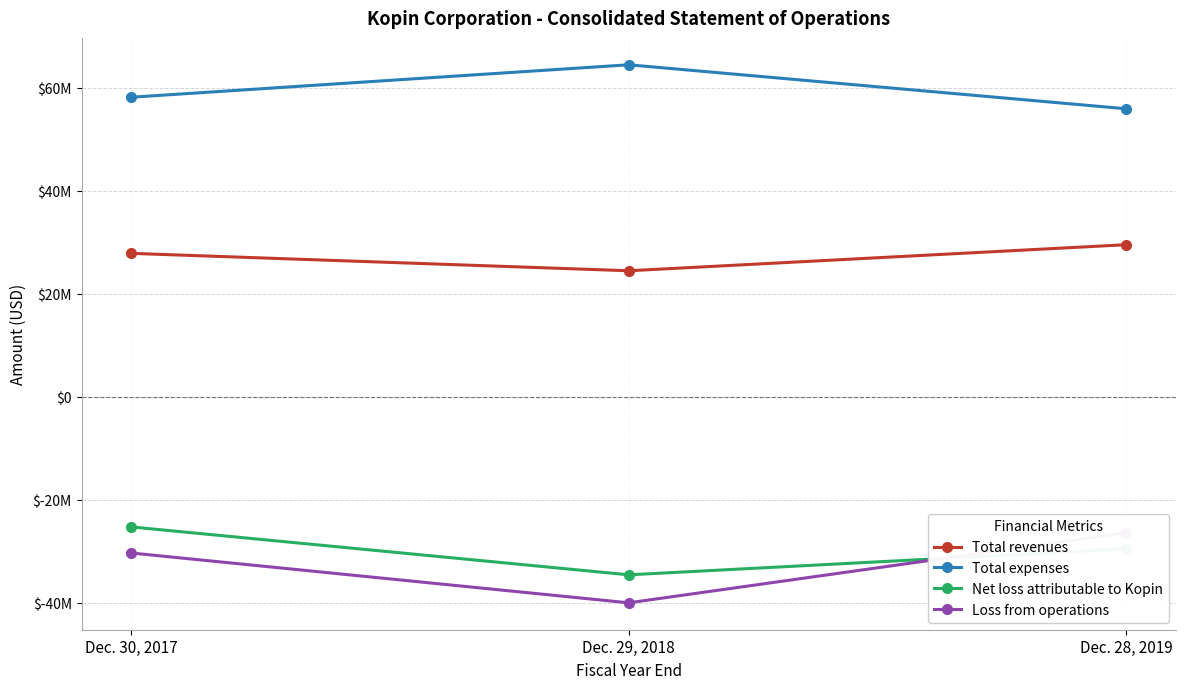

Which series has the widest spread of values?

Loss from operations